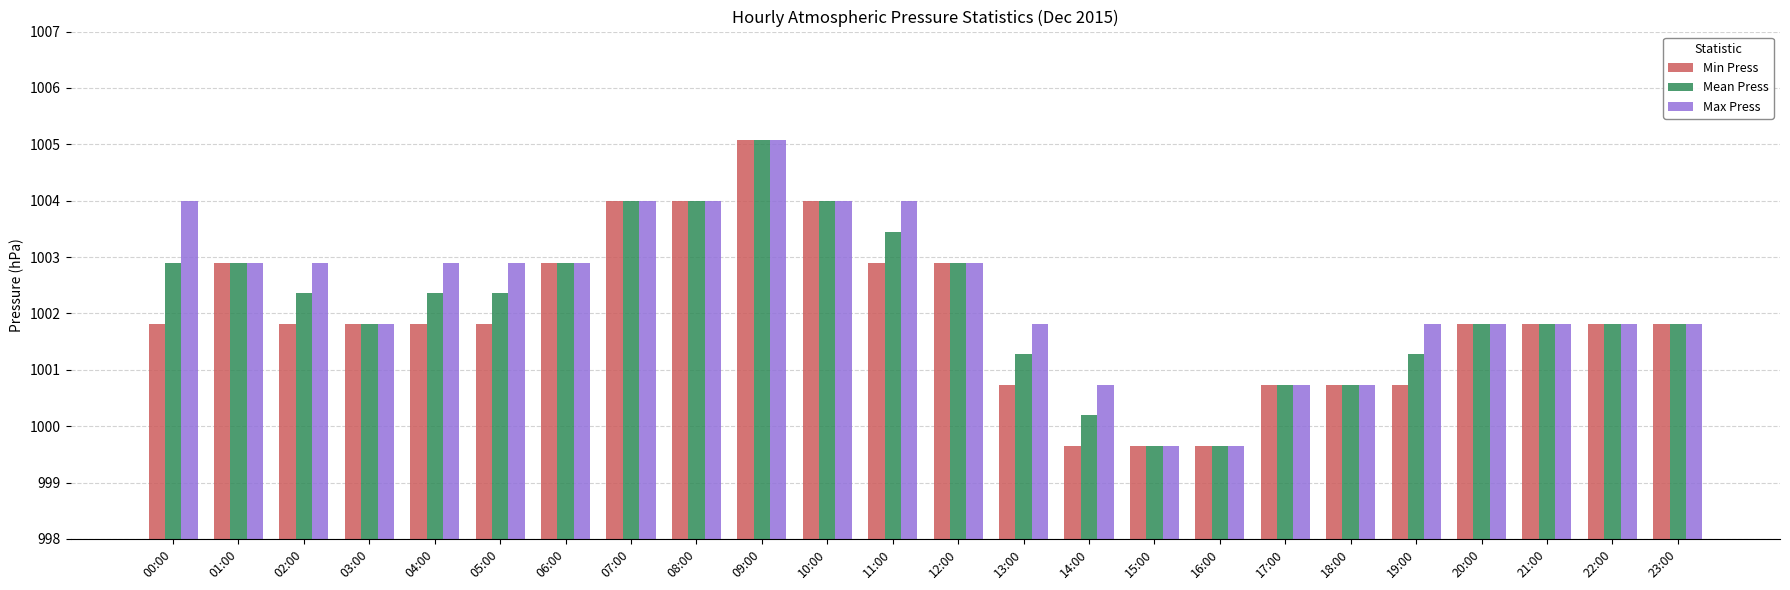

What is the maximum value shown in the chart?

1005.1